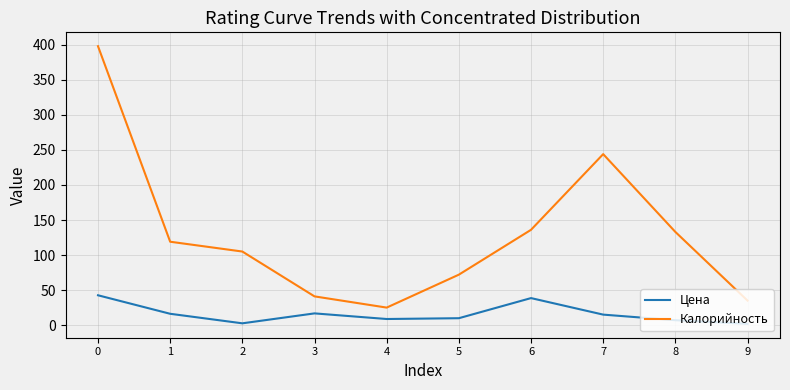

True or false: Цена and Калорийность cross at least once.

False